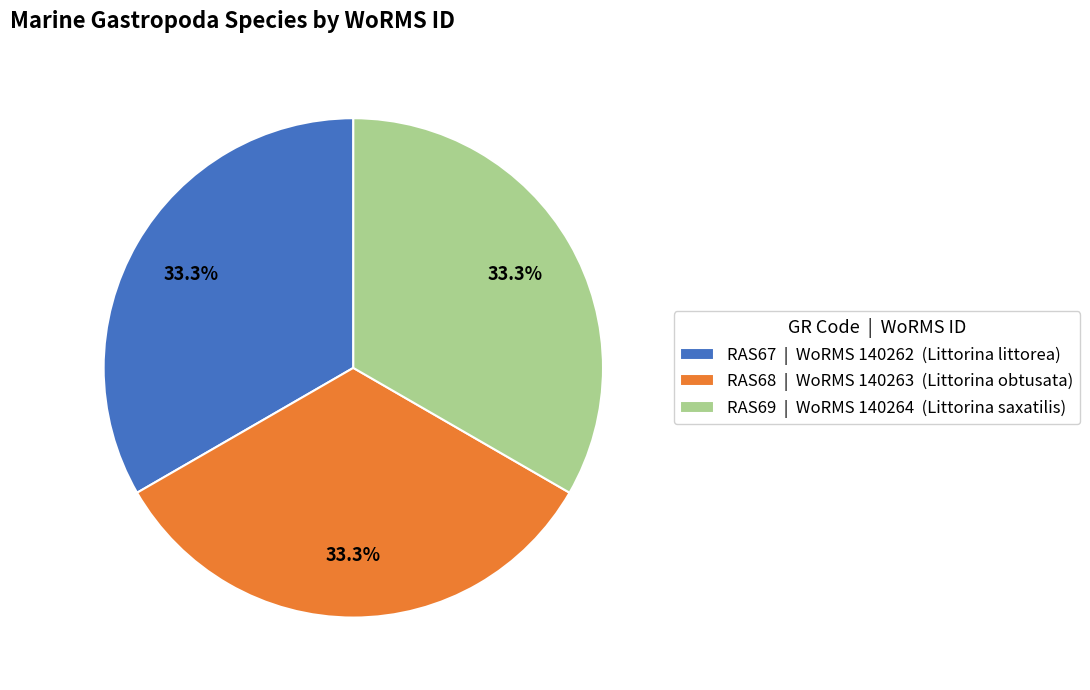

Do RAS69 | WoRMS 140264 (Littorina saxatilis) and RAS68 | WoRMS 140263 (Littorina obtusata) together represent more than half of the pie?

Yes